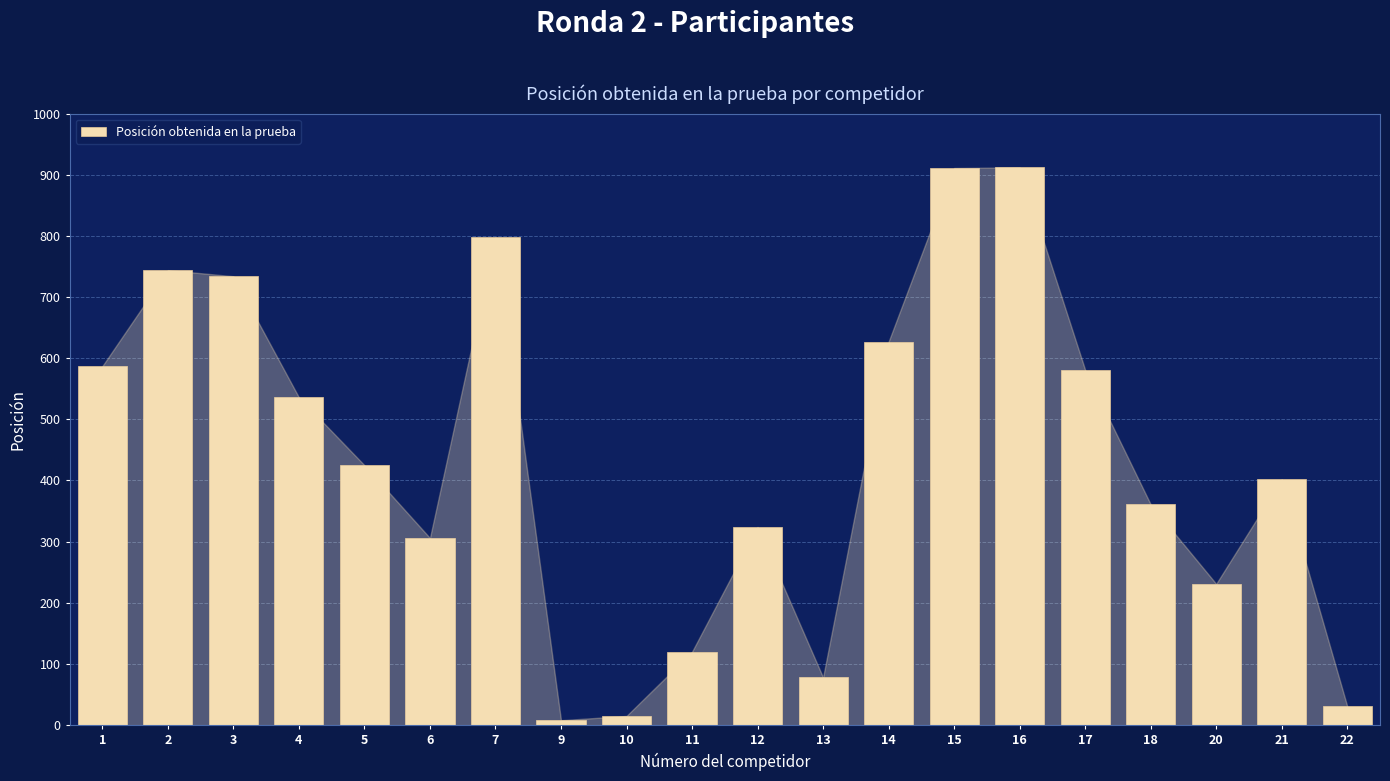

Are the bars grouped side by side (vs. stacked)?

No